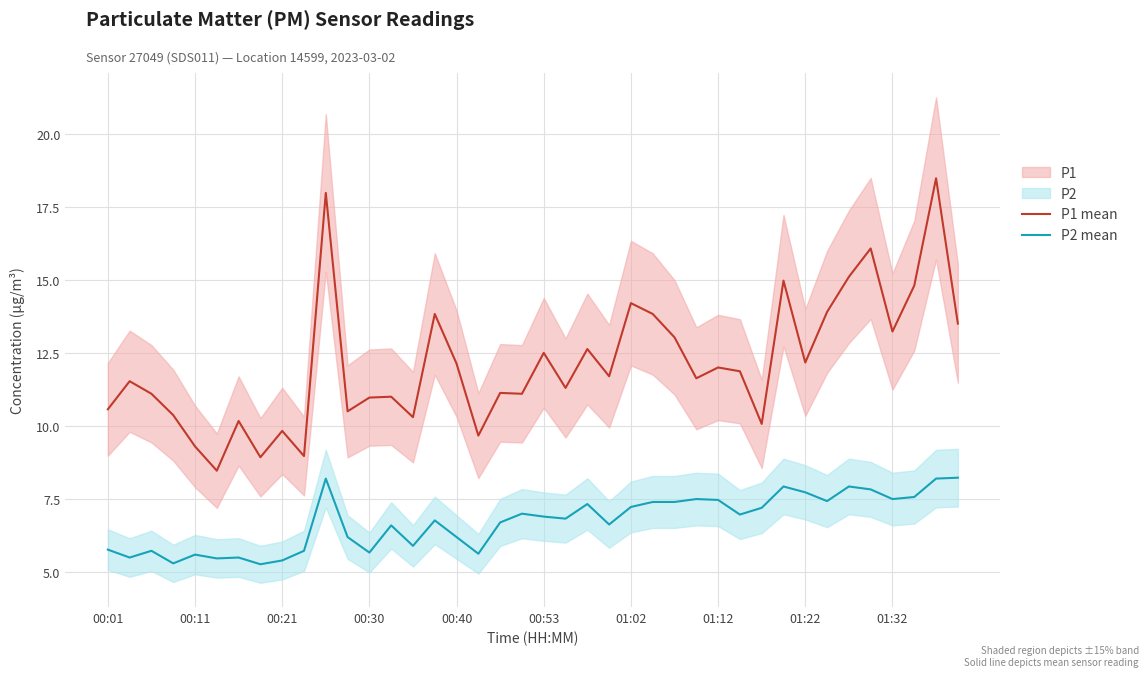

What is the minimum value for P2 mean?

5.3